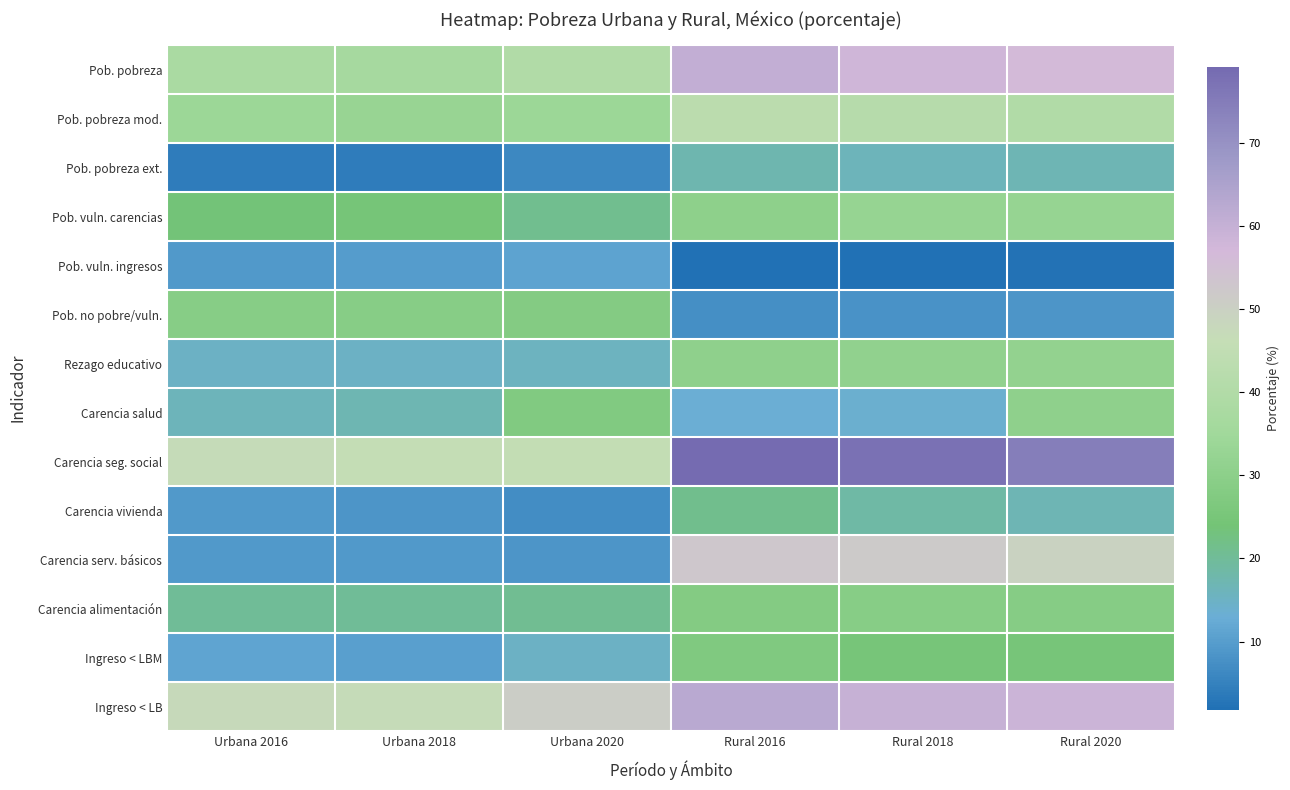

At how many categories does at least one series exceed 10?

6